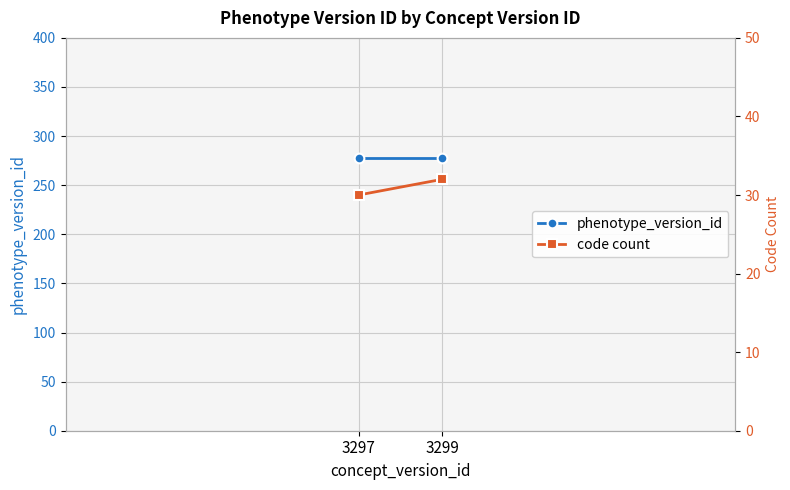

At how many categories does at least one series exceed 126?

2